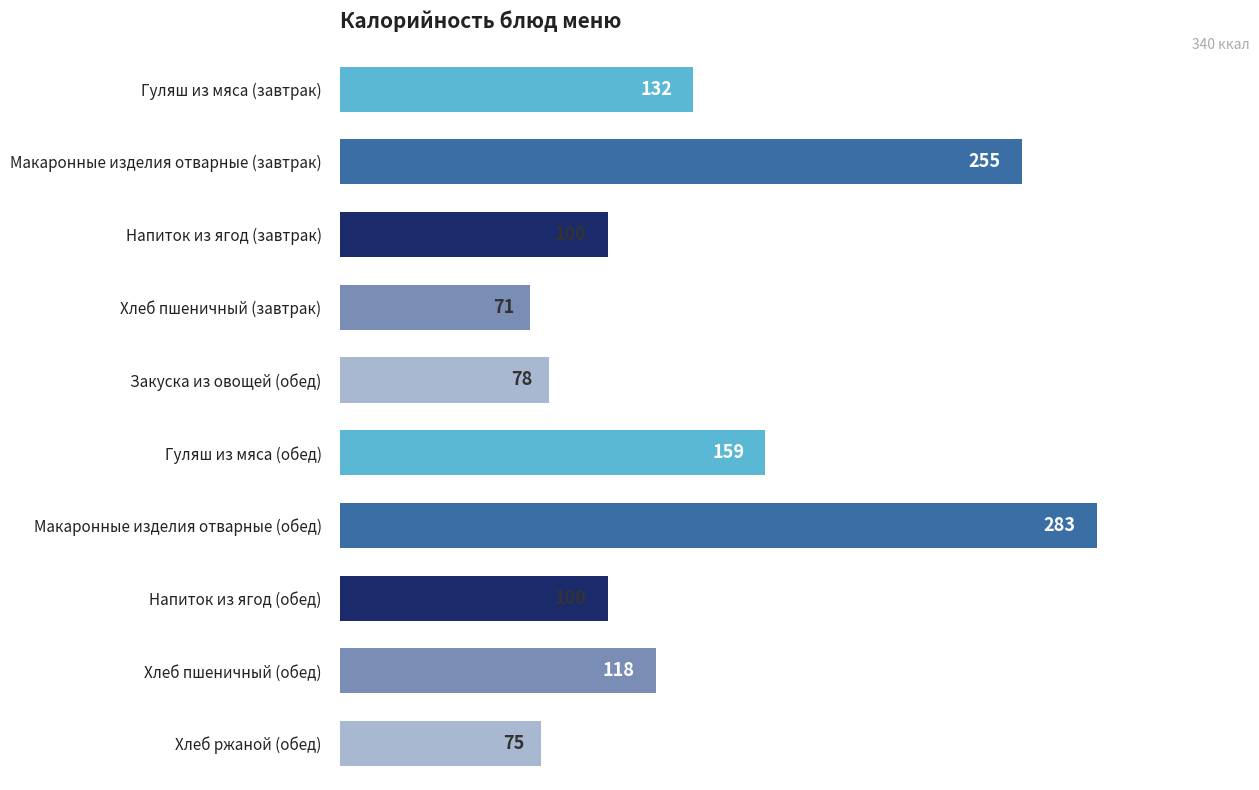

What is the change in value from Макаронные изделия отварные (завтрак) to Закуска из овощей (обед)?

-177